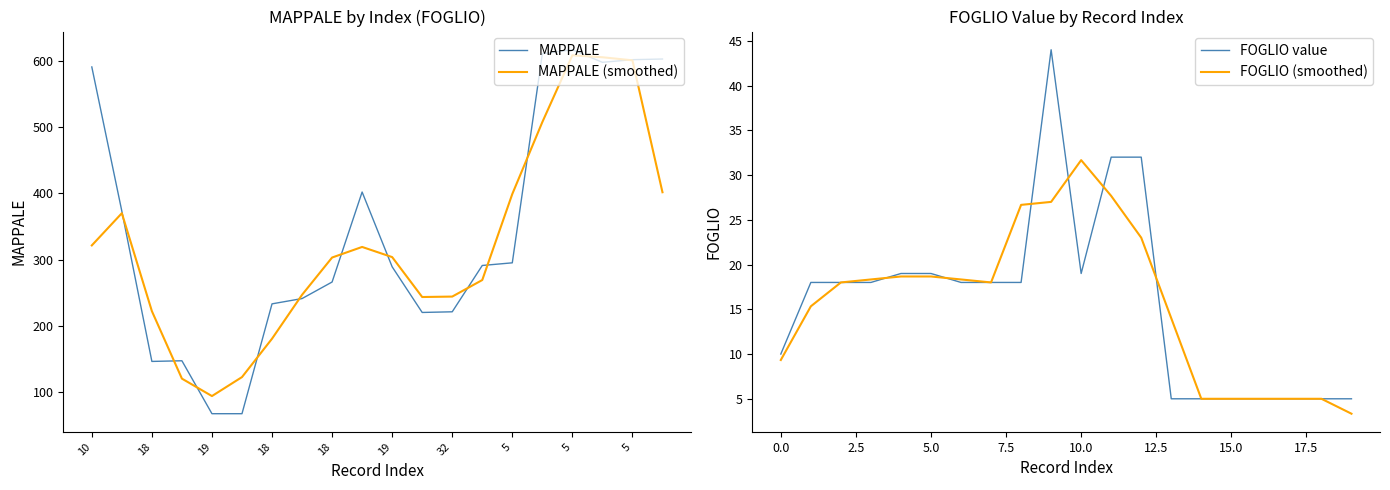

What is the difference between the second highest and second lowest values in the FOGLIO value series?

27.0